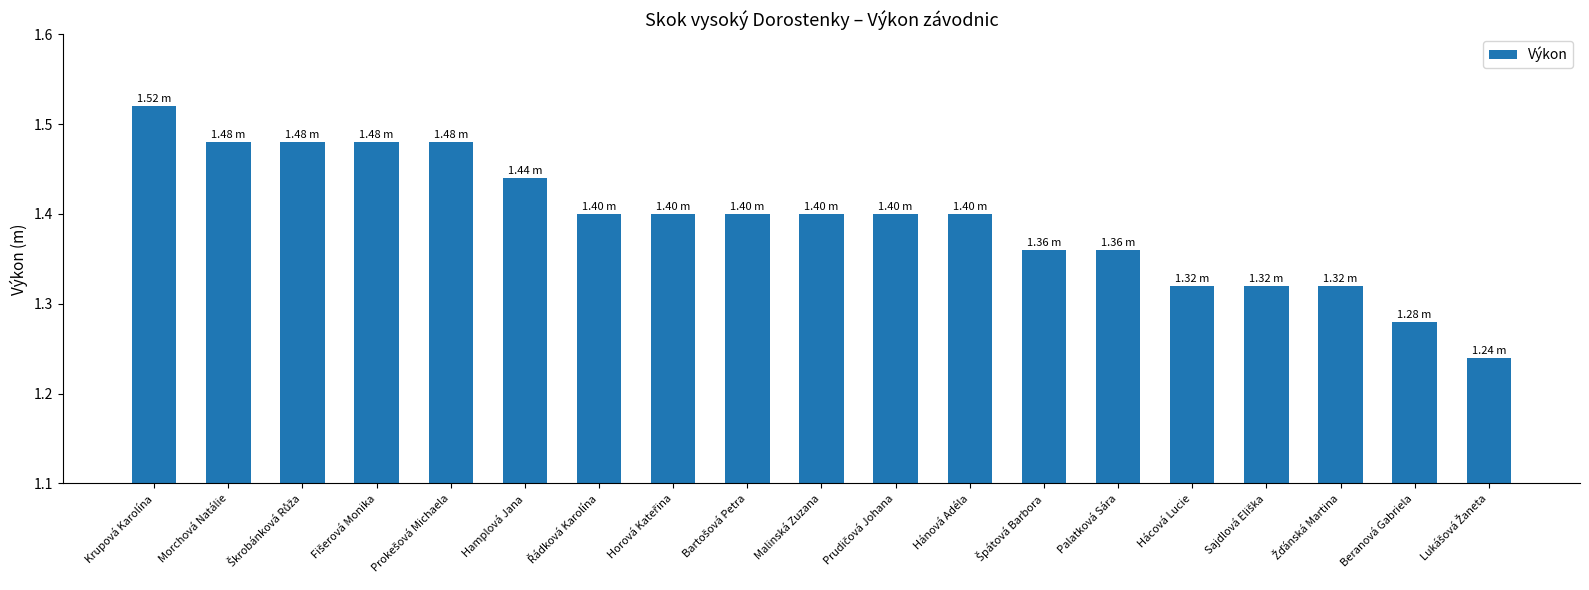

What is the label of the 14th bar from the left?

Palatková Sára